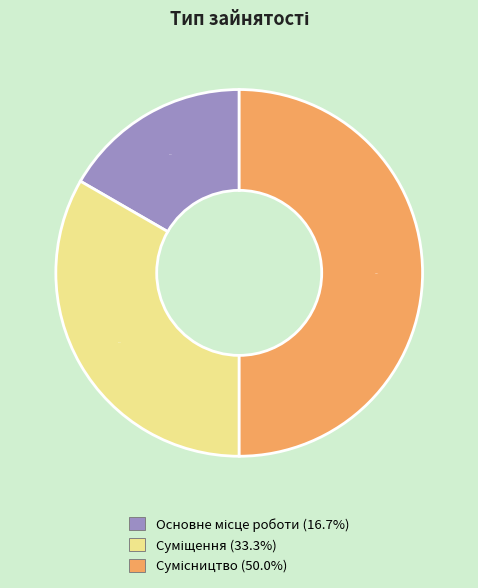

Count the number of slices in the pie.

3